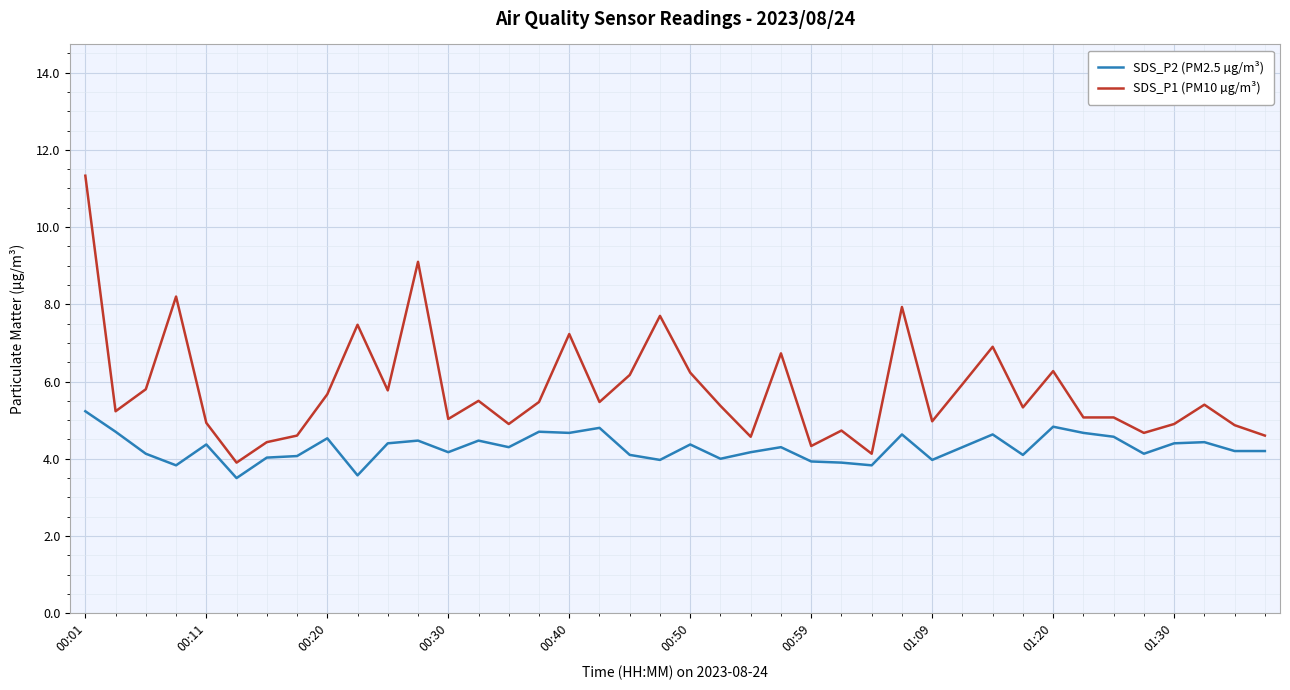

What is the difference between the maximum and minimum values in the SDS_P1 (PM10 µg/m³) series?

7.4